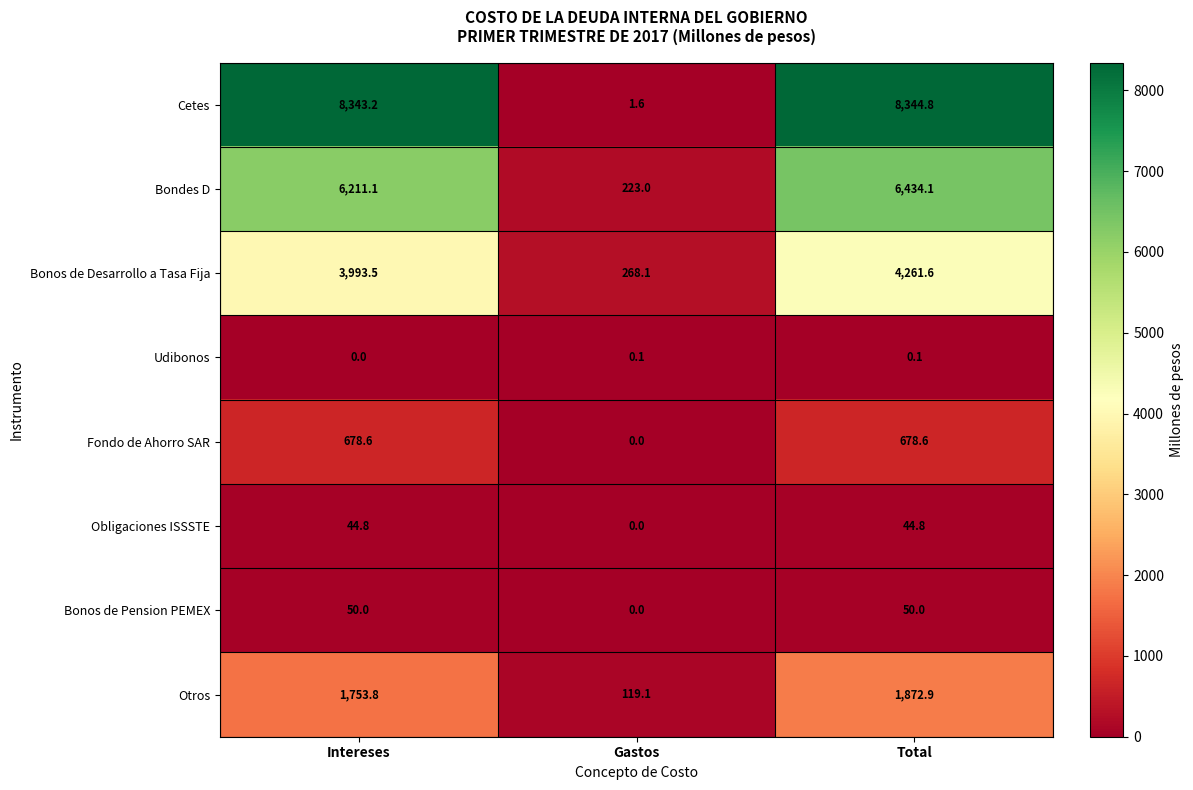

What is the sum of the Otros values at Total and Intereses?

3626.7